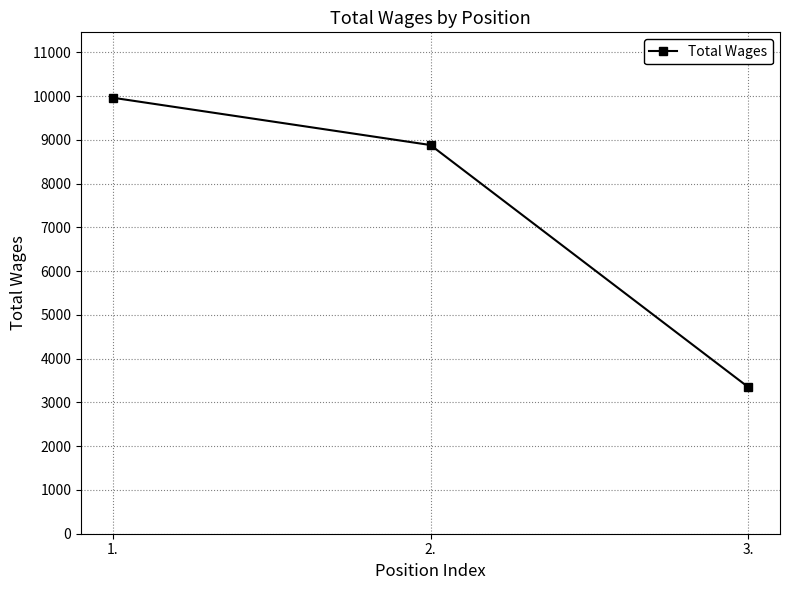

What is the sum of all values?

22191